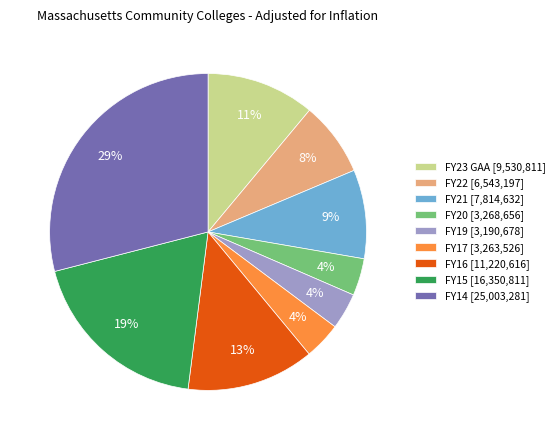

Between FY19 [3,190,678] and FY15 [16,350,811], which is larger?

FY15 [16,350,811]